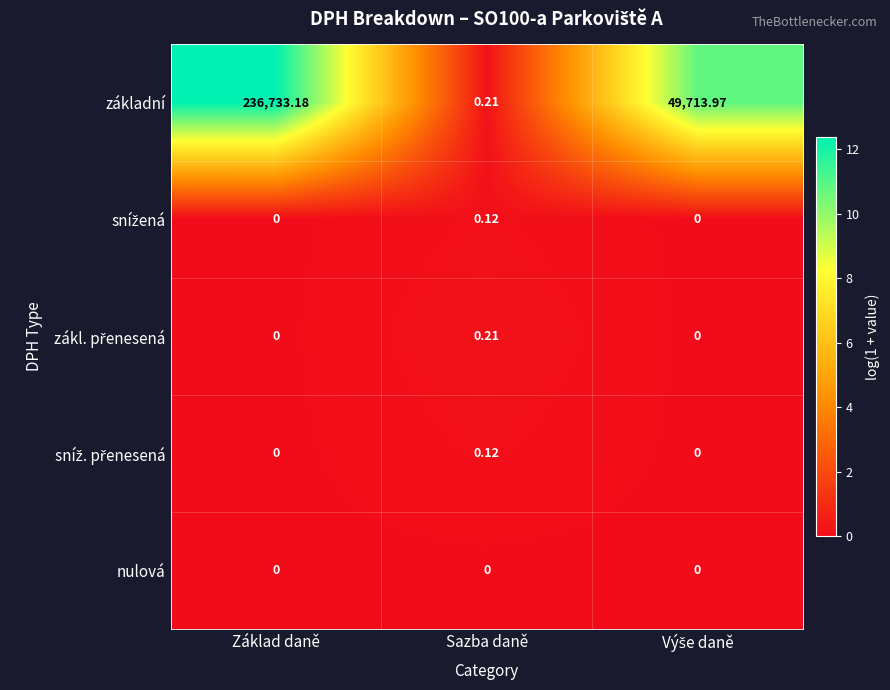

Which label corresponds to the largest value in the chart?

Základ daně